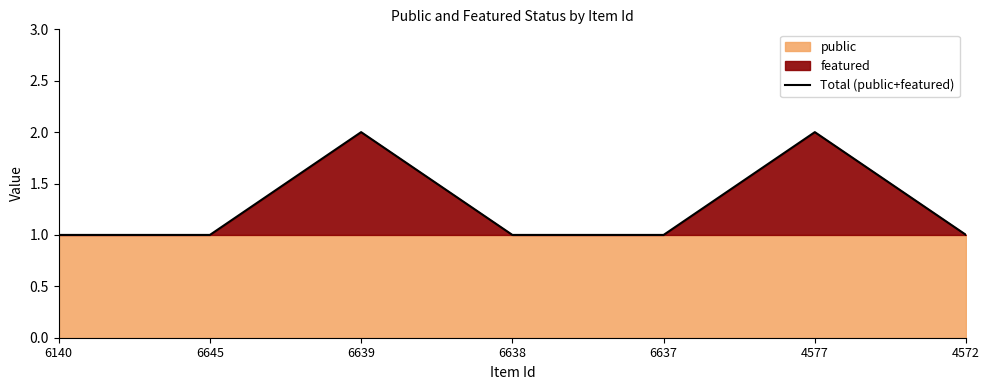

True or false: there are more than 0 points higher than both neighbors.

True